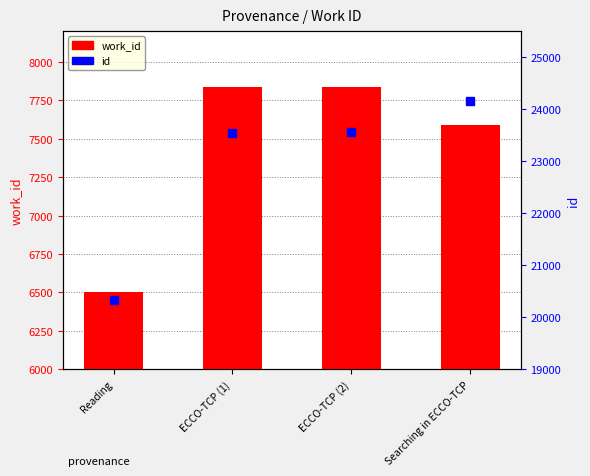

At which category is the sum across all series the highest?

Searching in ECCO-TCP